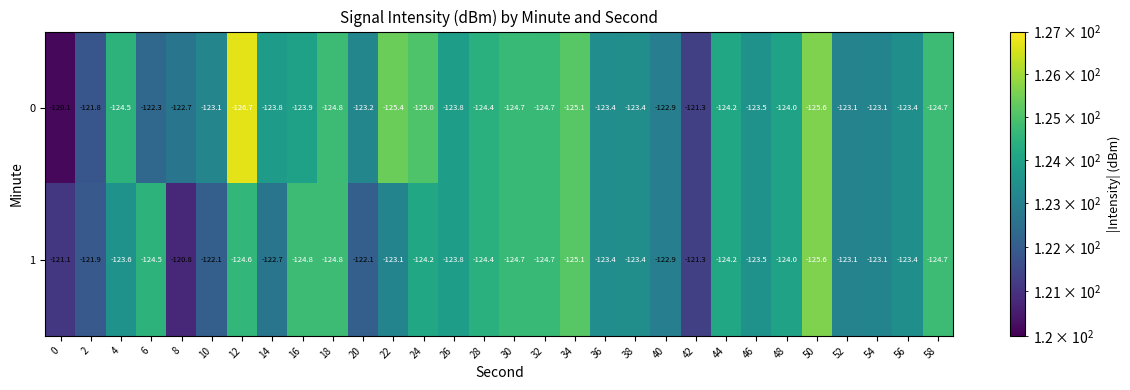

Rank the series by their average value, from highest to lowest.

1, 0